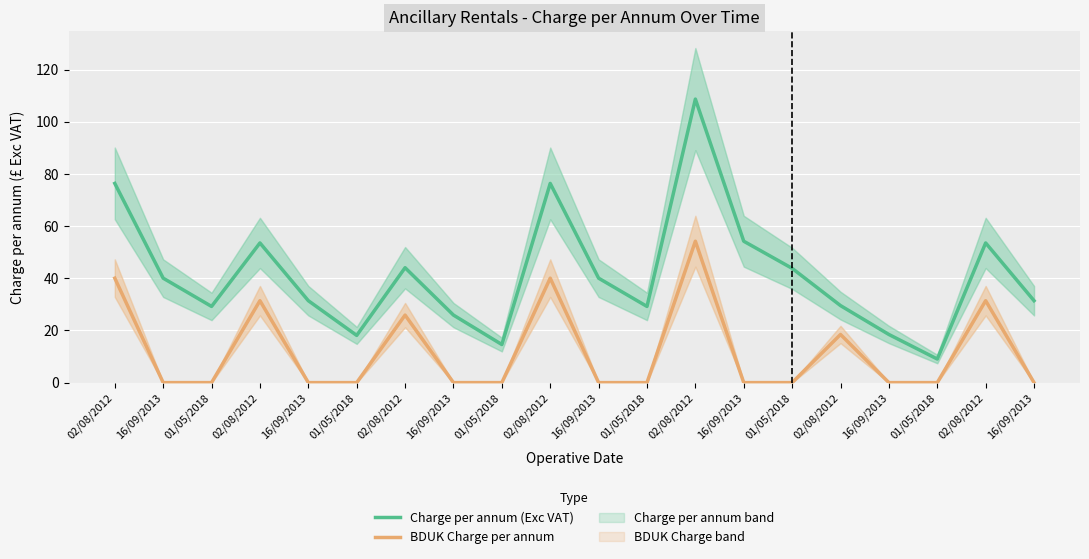

True or false: BDUK Charge per annum and Charge per annum (Exc VAT) cross at least once.

False